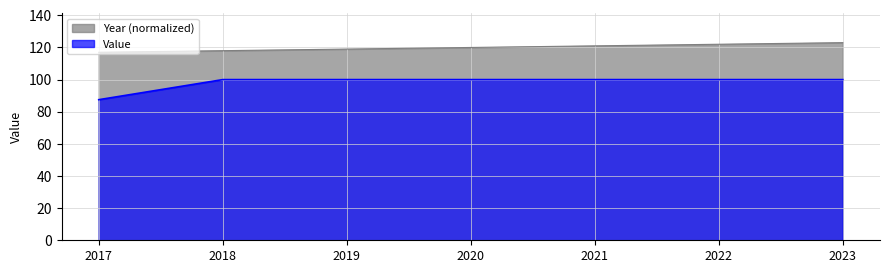

List the labels in order of Year value, smallest first.

2017, 2018, 2019, 2020, 2021, 2022, 2023